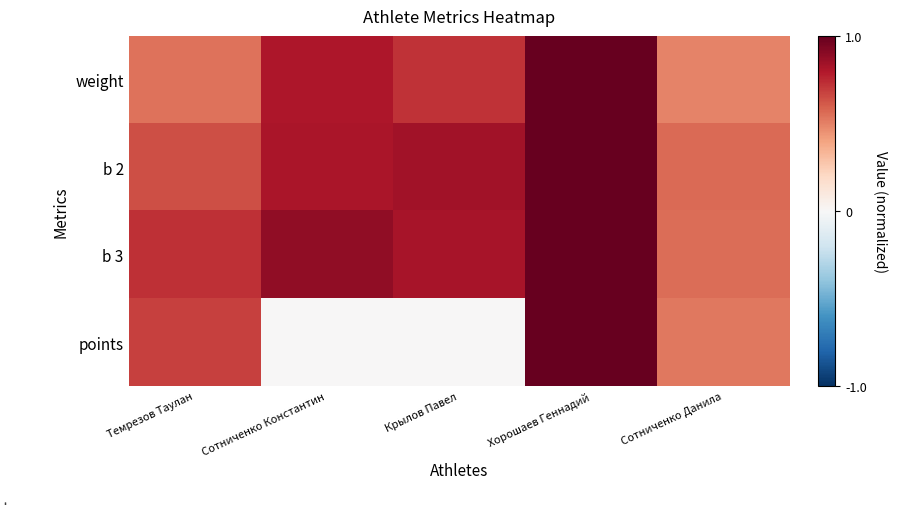

At which category does the chart reach its peak across all series?

Хорошаев Геннадий